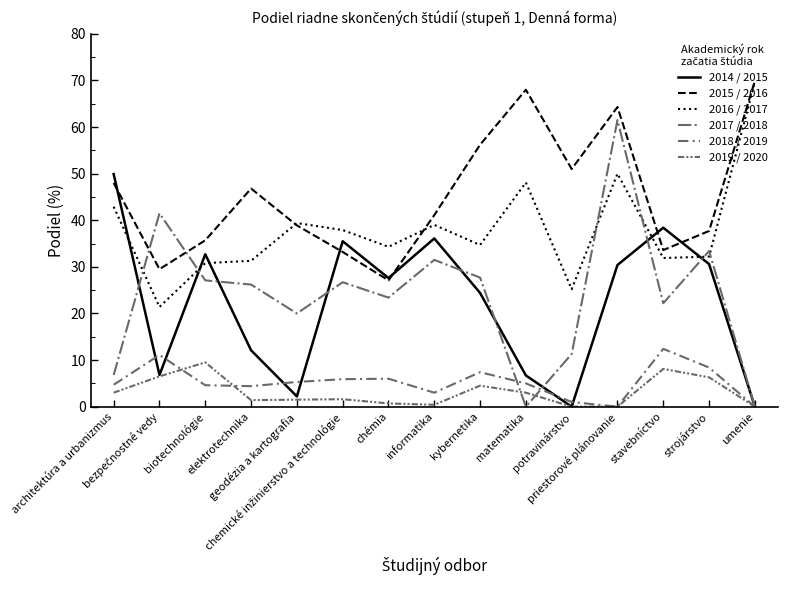

Between kybernetika and stavebníctvo, which series saw the biggest shift?

2015 / 2016